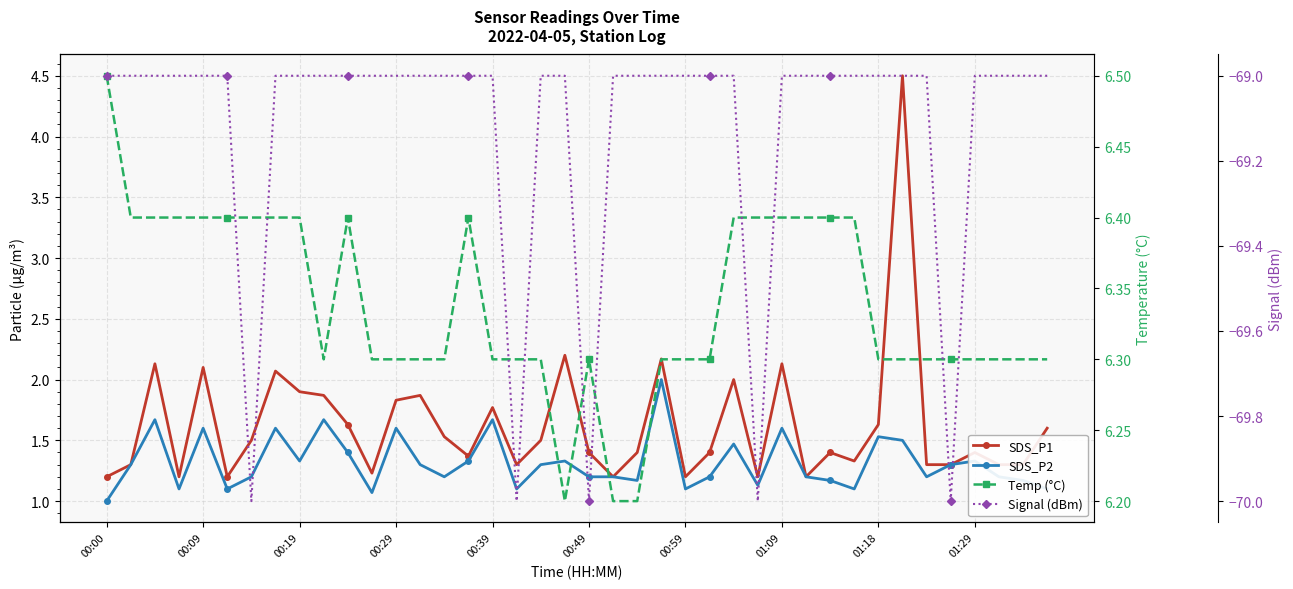

True or false: Temp (°C) has more than 2 points higher than both neighbors.

True